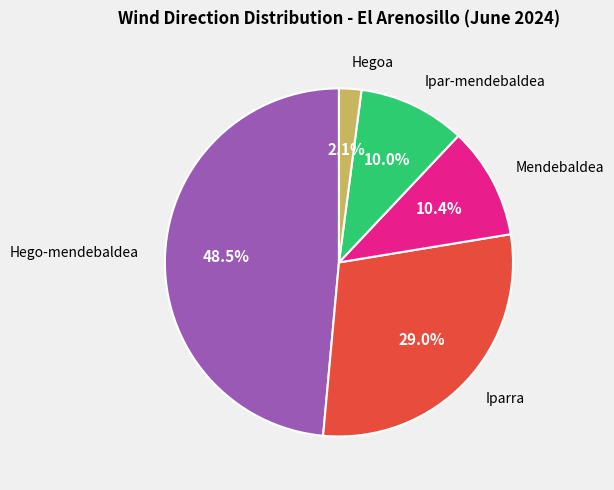

Does any single category account for the majority?

No